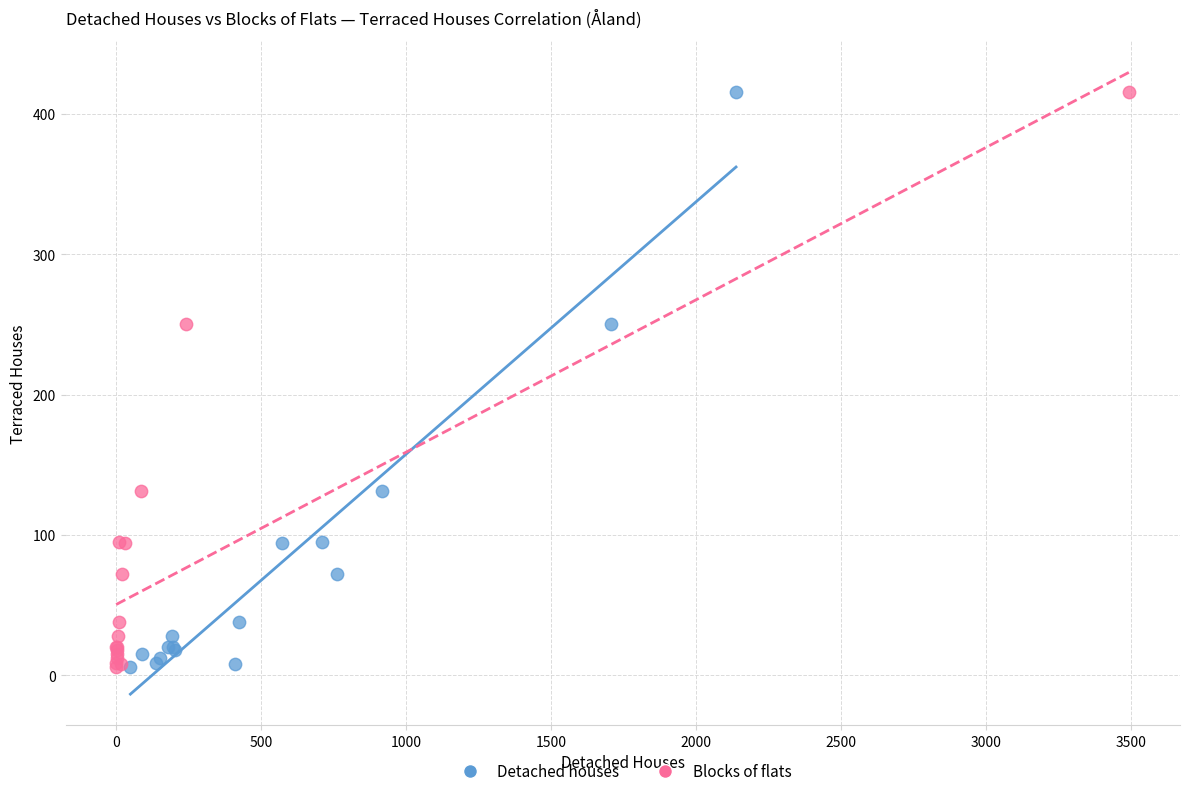

What are all the series names shown in the legend?

Detached houses, Blocks of flats